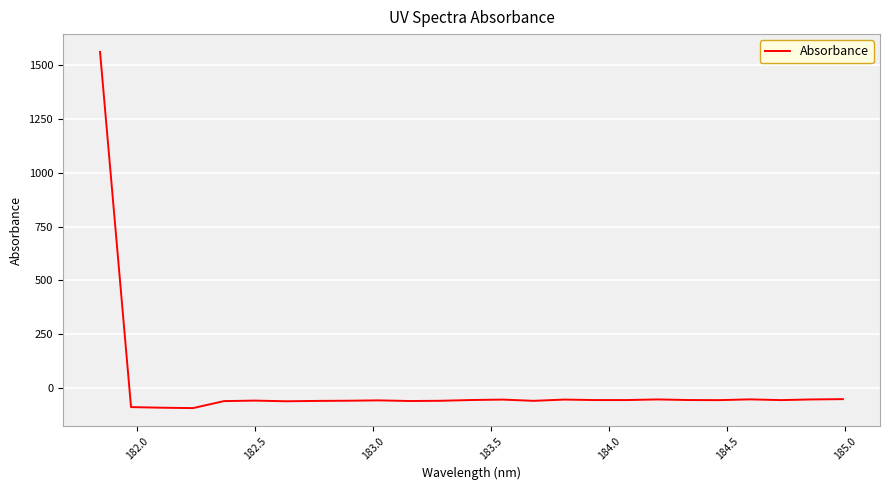

What is the sum of all values?

90.1